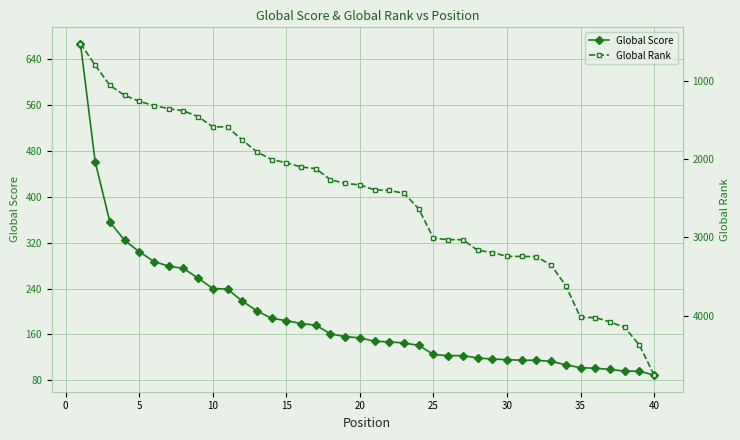

True or false: Global Score and Global Rank intersect in this chart.

True